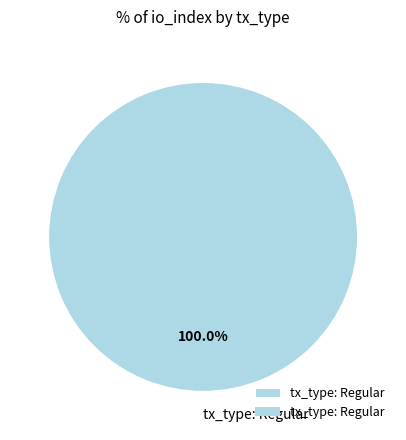

What is the majority slice?

tx_type: Regular